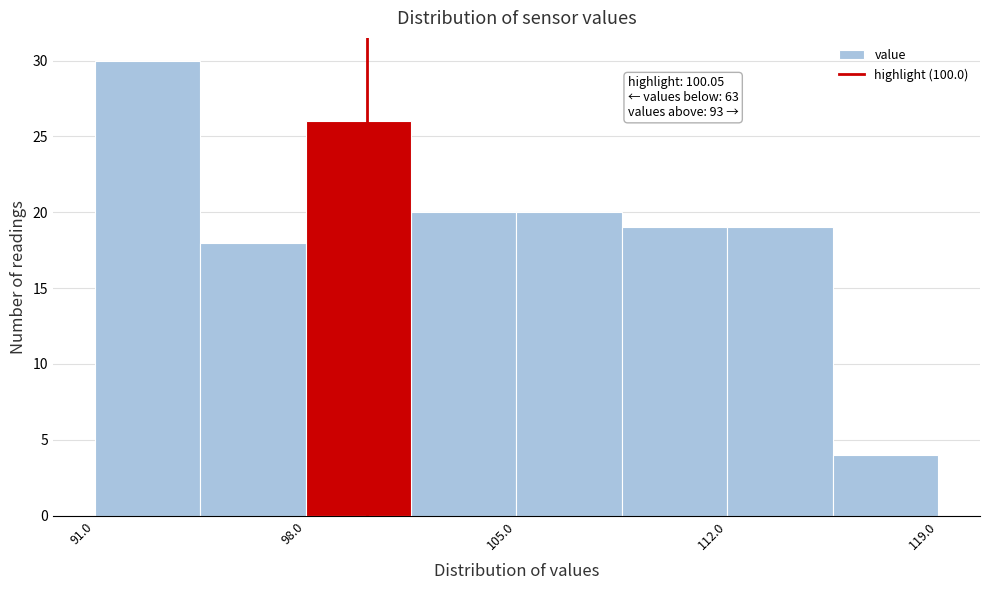

Around what value on the x-axis is the tallest bar? Give the approximate position of its centre, as read against the axis.

93